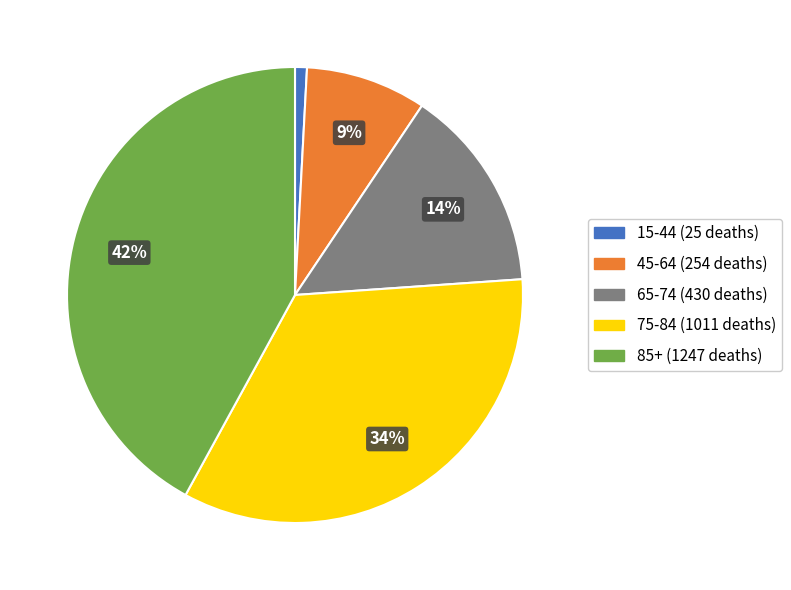

Is there a majority slice in this chart?

No